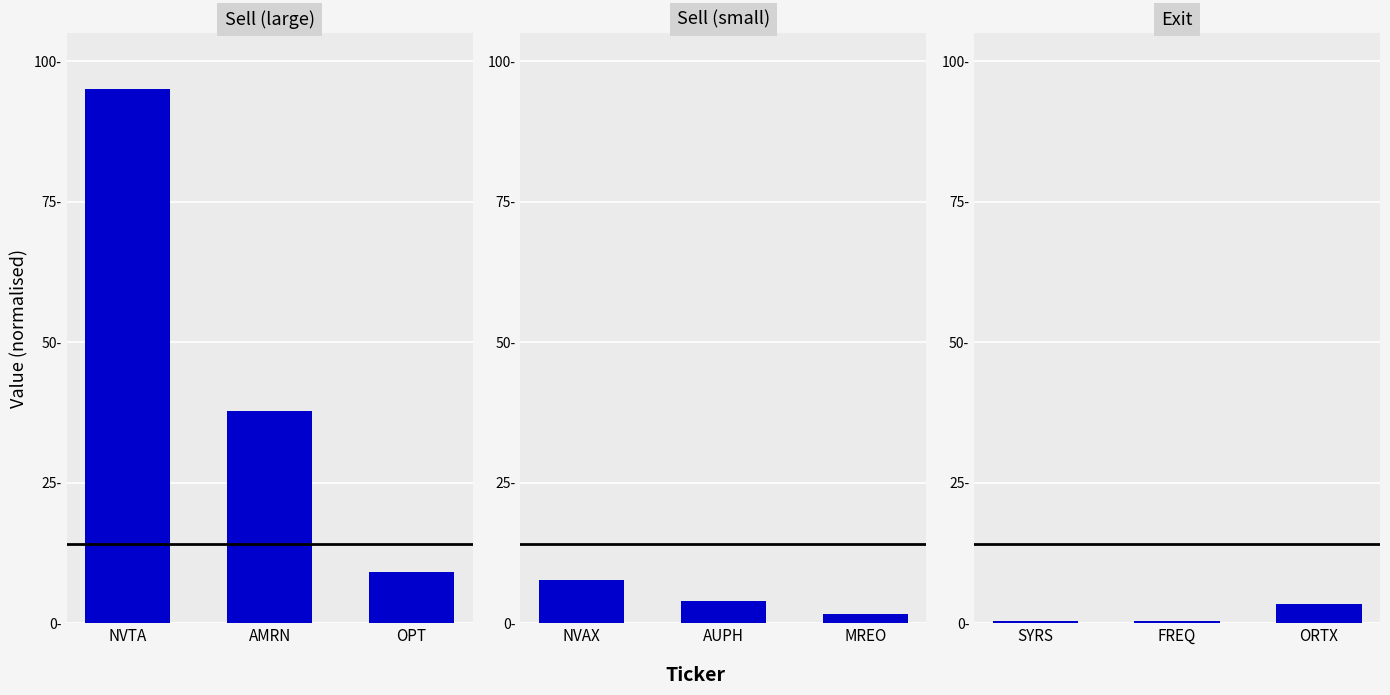

How many bars are there in total?

9